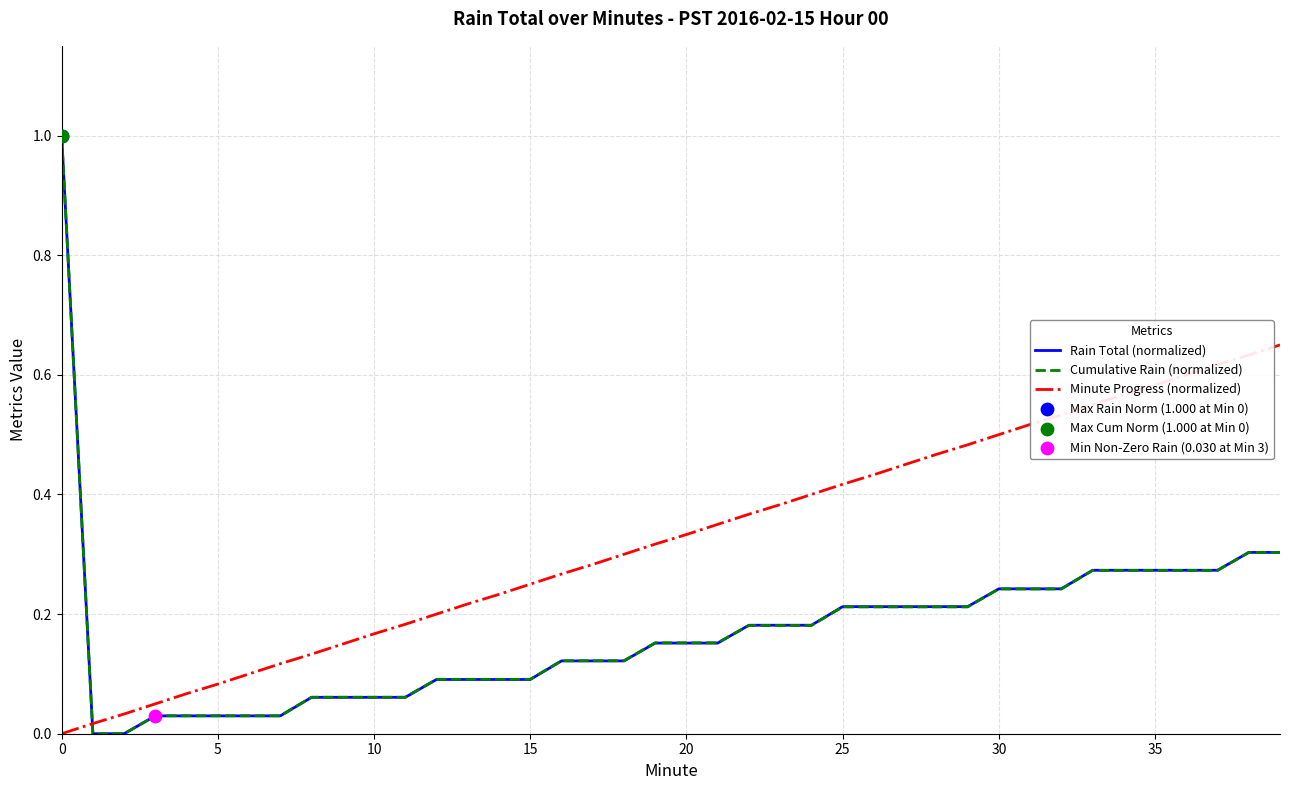

Which series has the largest total across all categories?

Minute Progress (normalized)